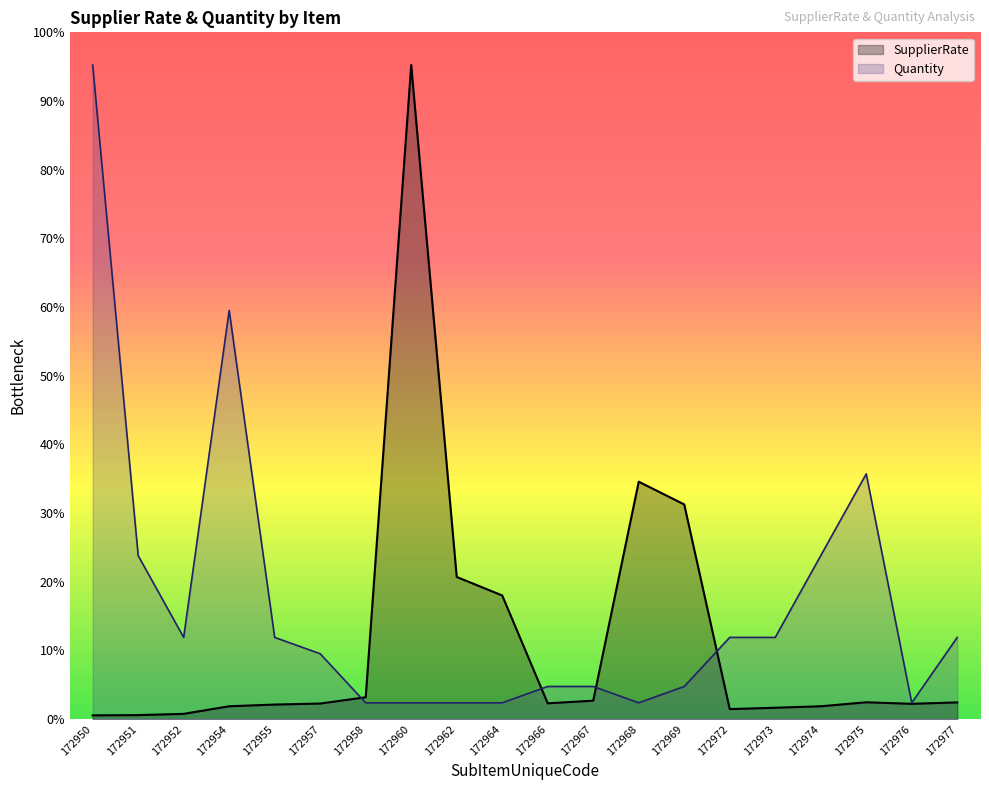

What value does the SupplierRate series have at 172974?

2268